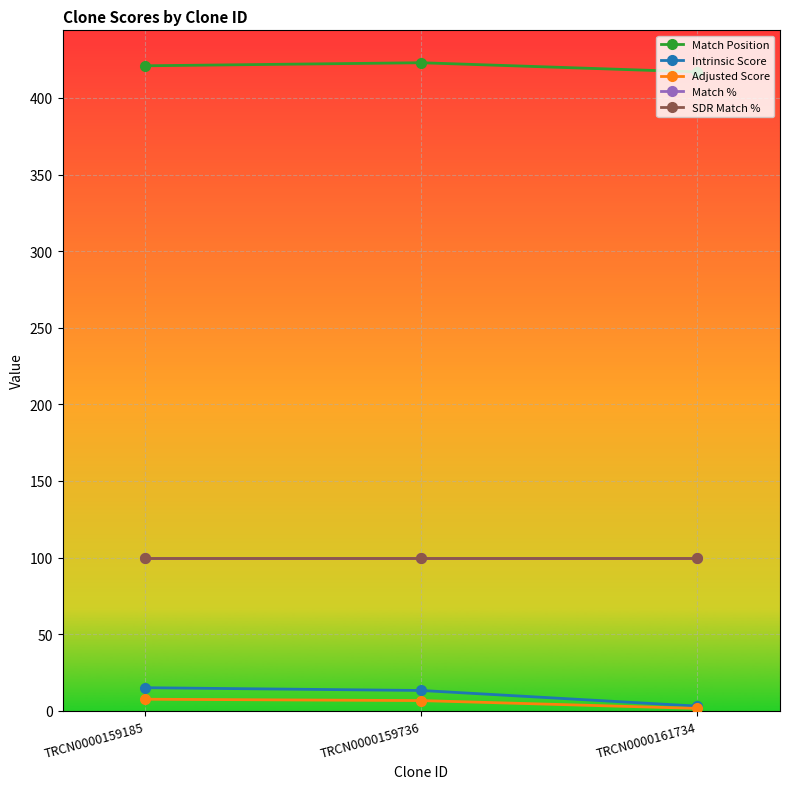

How many values in the Adjusted Score series are below 6?

1